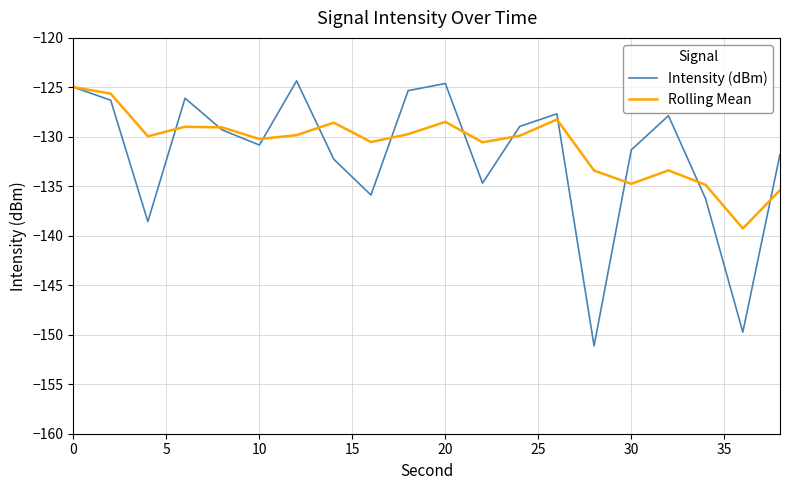

Which series has the largest range (max minus min)?

Intensity (dBm)